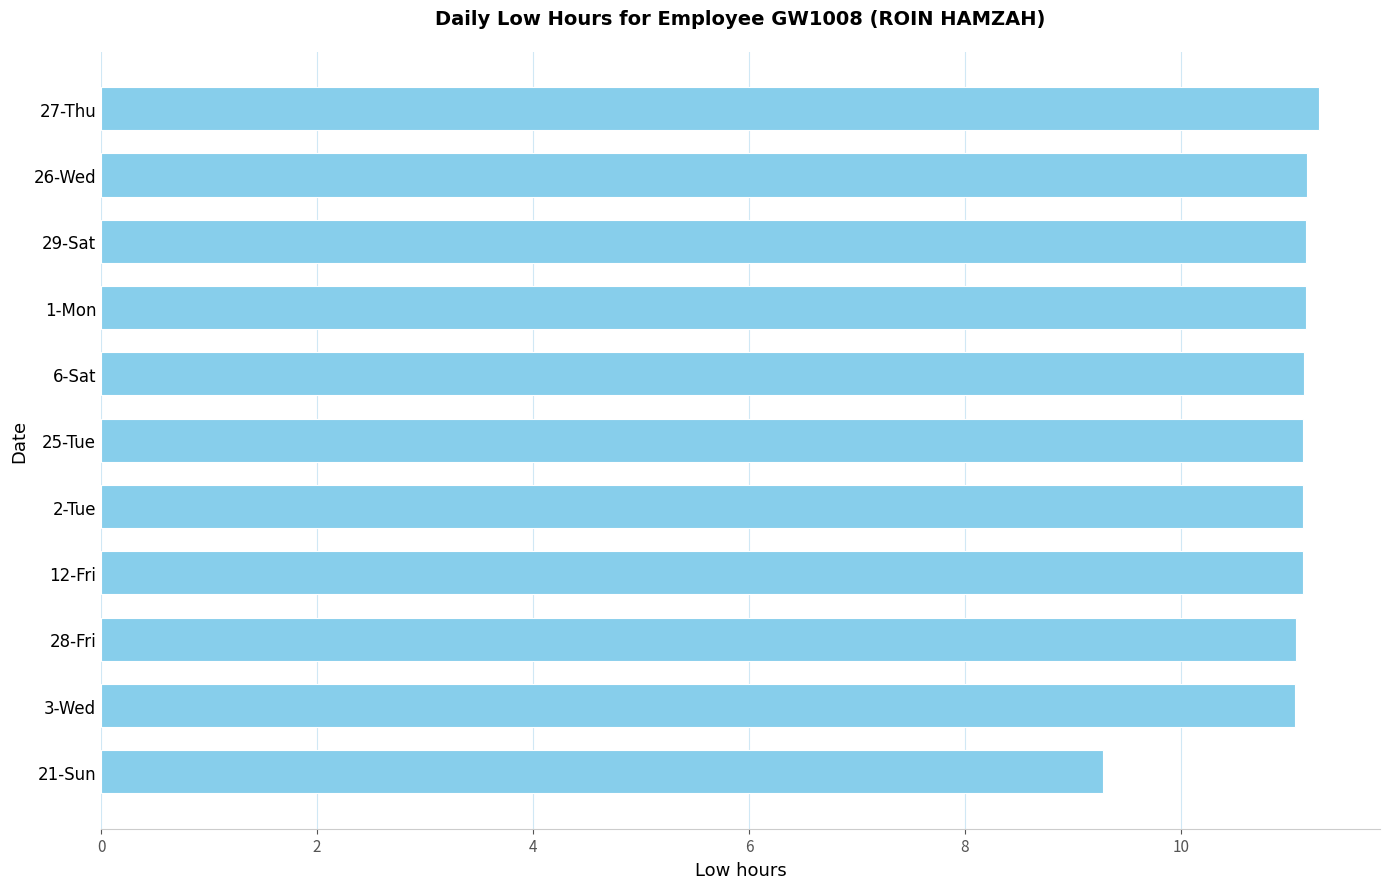

How many distinct data groups are displayed?

1